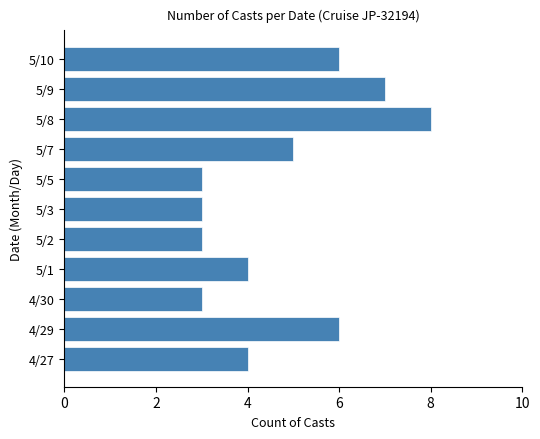

Count the number of categories in the chart.

11